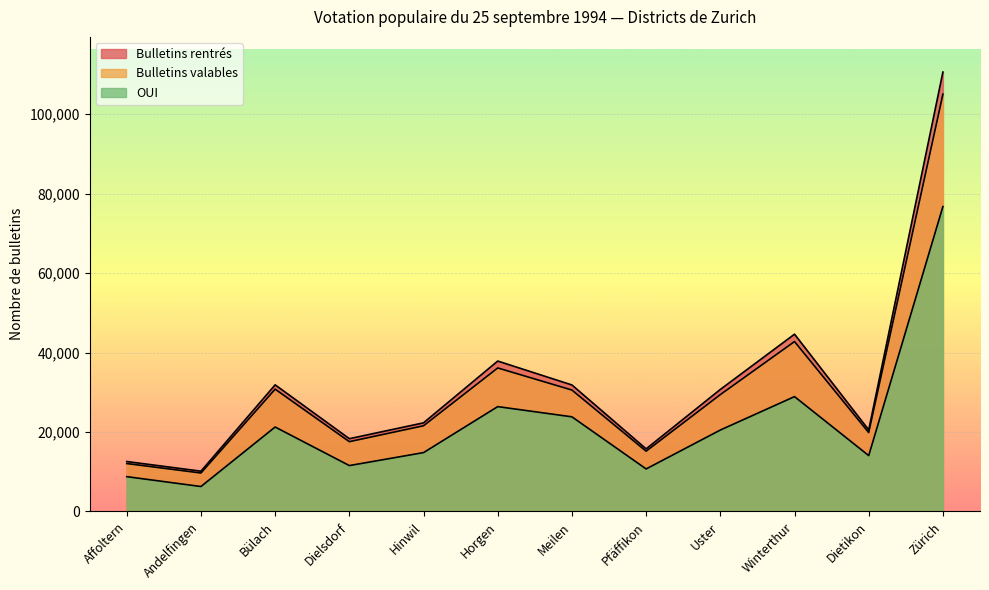

At which category is the sum across all series the highest?

Zürich